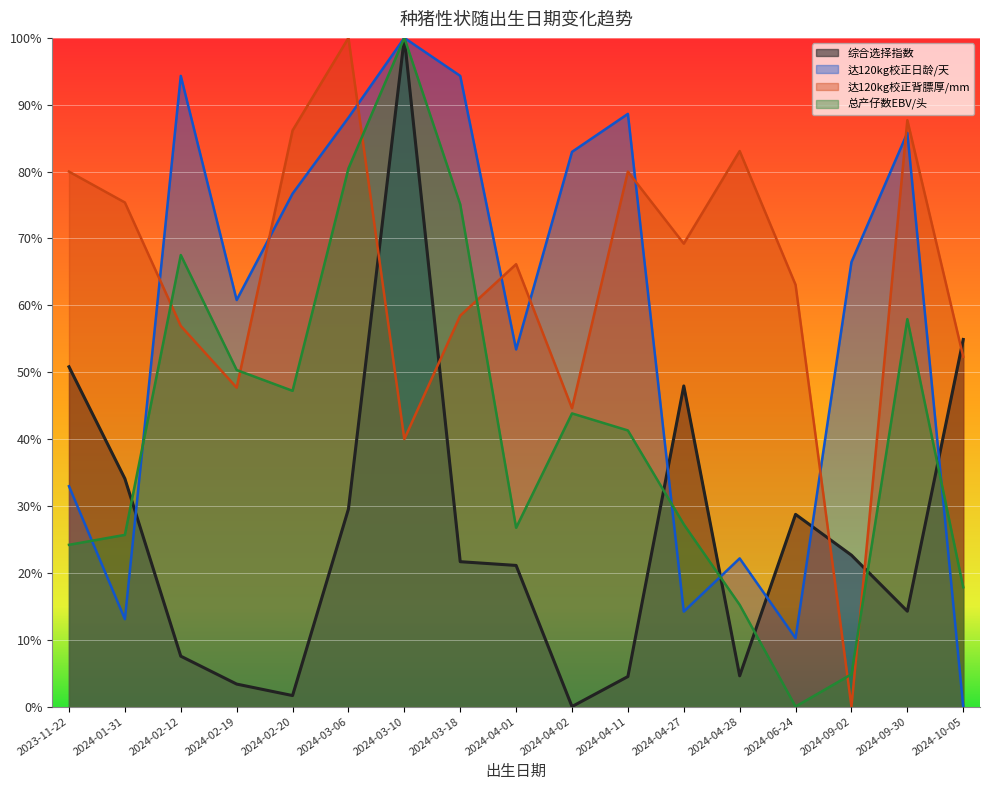

Rank the categories by 达120kg校正背膘厚/mm value from highest to lowest.

2024-03-06, 2024-09-30, 2024-02-20, 2024-04-28, 2023-11-22, 2024-04-11, 2024-01-31, 2024-04-27, 2024-04-01, 2024-06-24, 2024-03-18, 2024-02-12, 2024-10-05, 2024-02-19, 2024-04-02, 2024-03-10, 2024-09-02